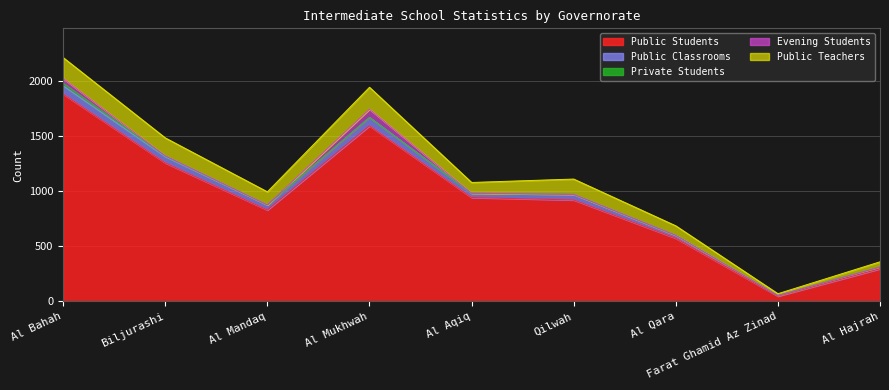

What is the difference between the maximum and minimum values in the Public Classrooms series?

70